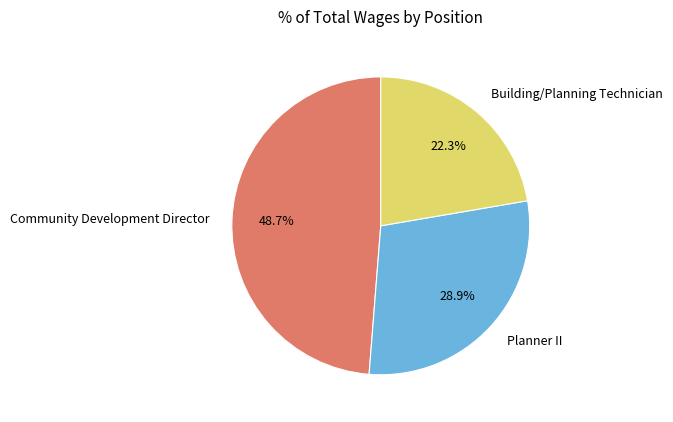

Does any single category account for the majority?

No